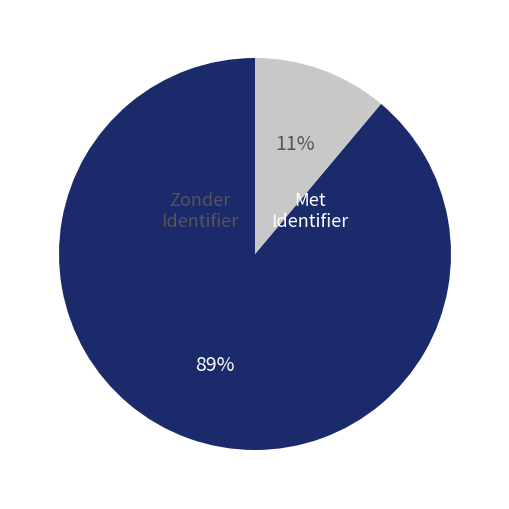

Is there a majority slice in this chart?

Yes